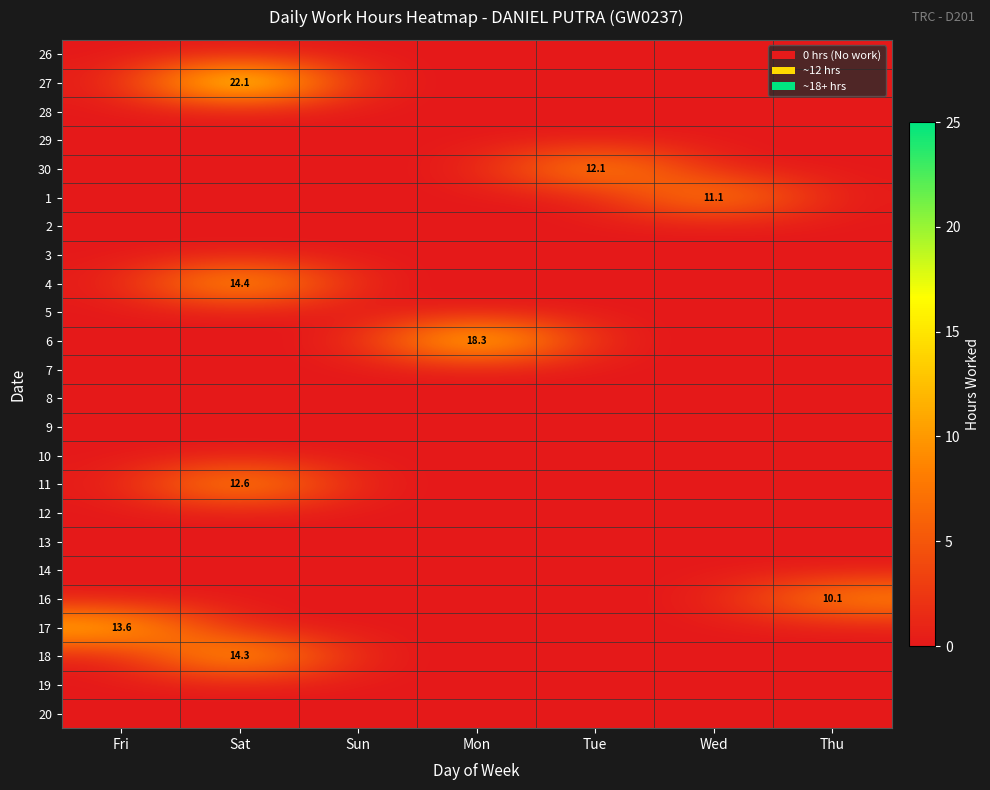

Is it true that 6 equals 18.3 at Mon?

True